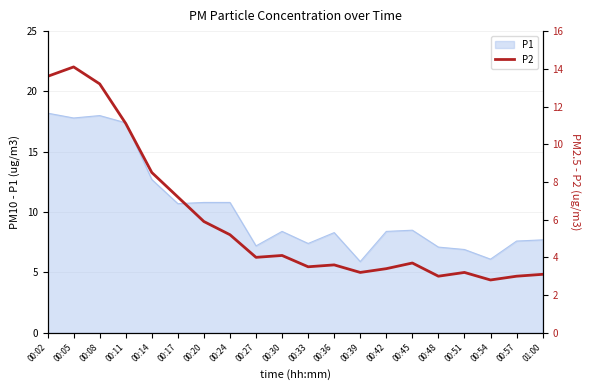

Where is P1 nearest to the value 12?

00:14